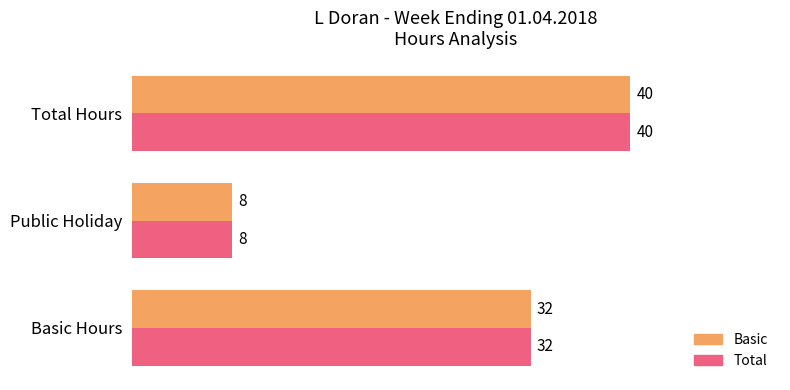

What are all the series names shown in the legend?

Basic, Total